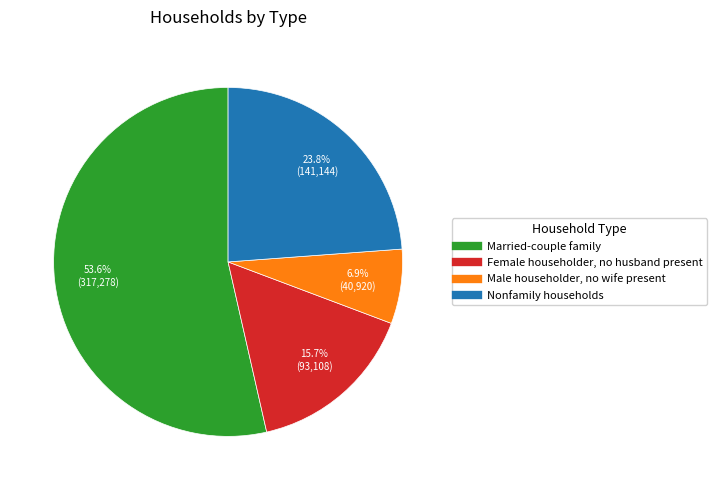

The Nonfamily households slice represents 24% of the pie. True or false?

True